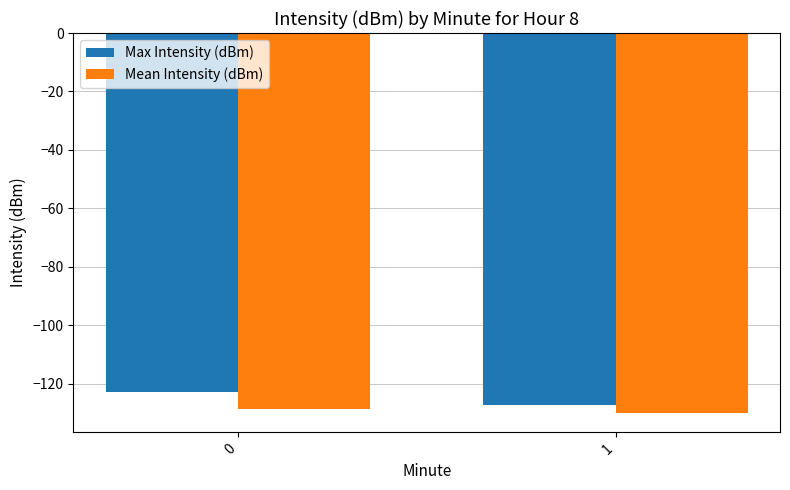

What is the maximum value for Max Intensity (dBm)?

-122.9